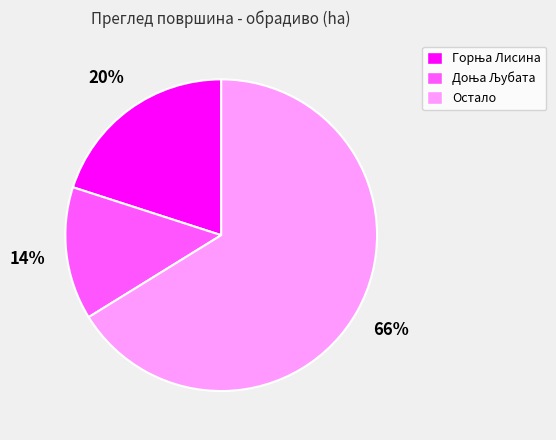

Which category has the biggest portion of the pie?

Остало